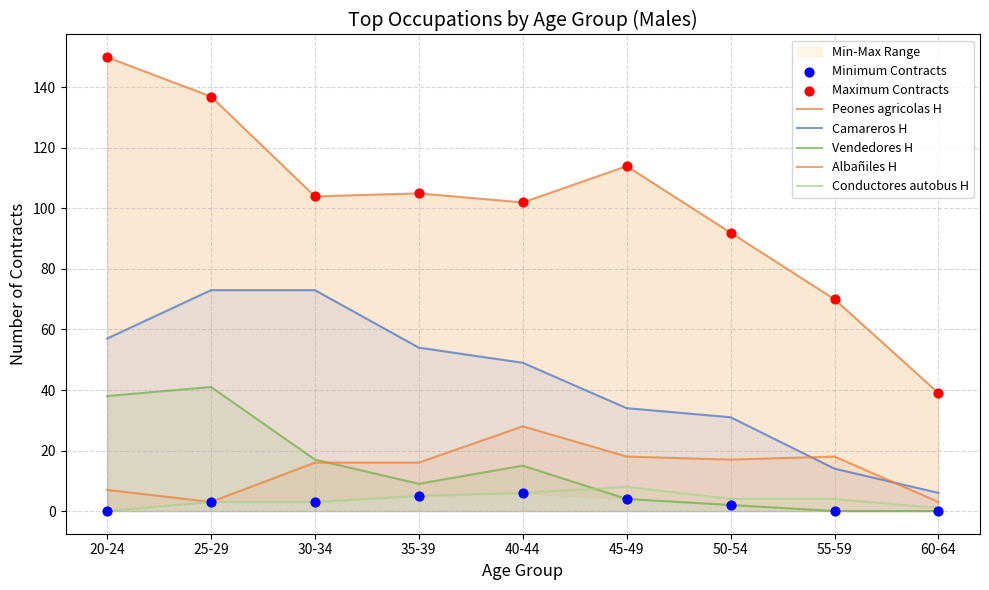

Is the value of Albañiles H at 40-44 greater than the value of Conductores autobus H at 55-59?

Yes